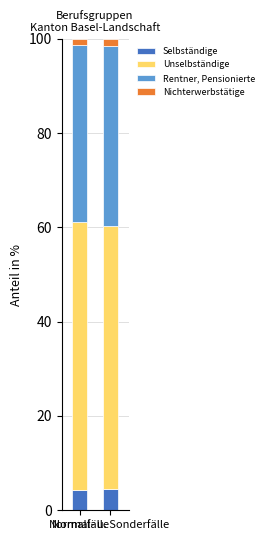

What is the maximum value for Selbständige?

4.5